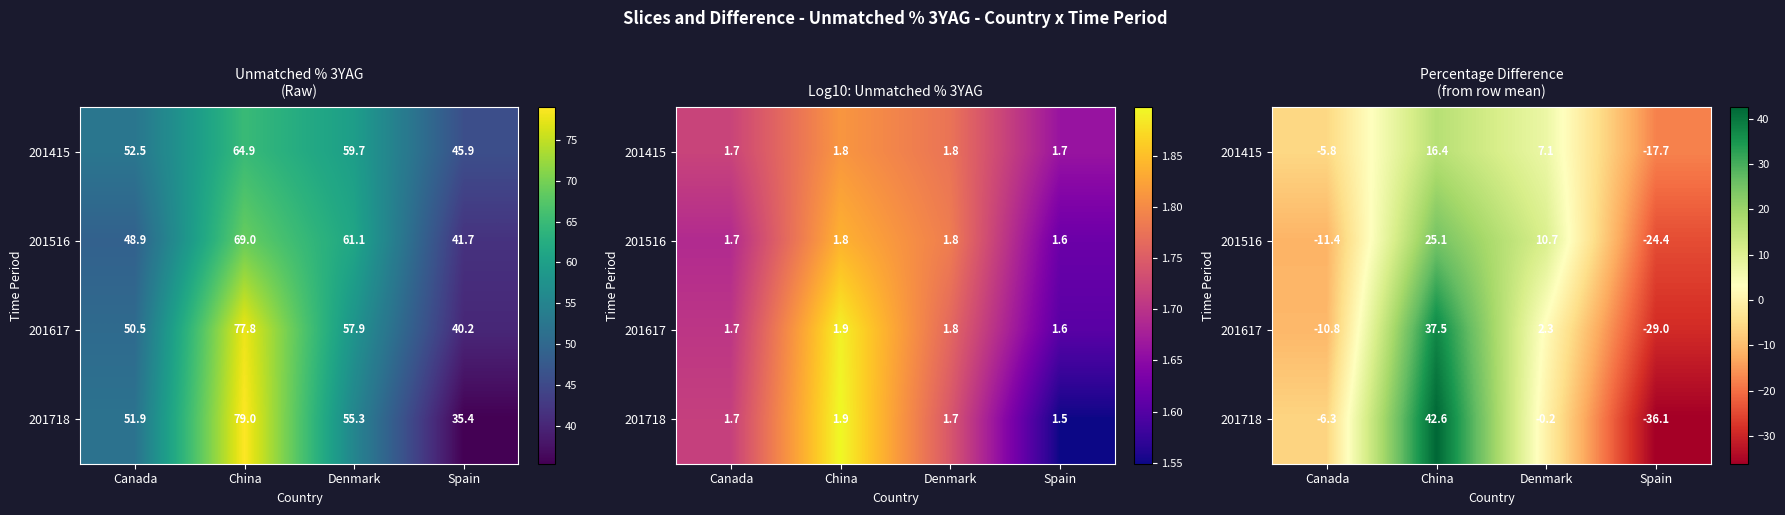

At how many categories does at least one series exceed 3?

2